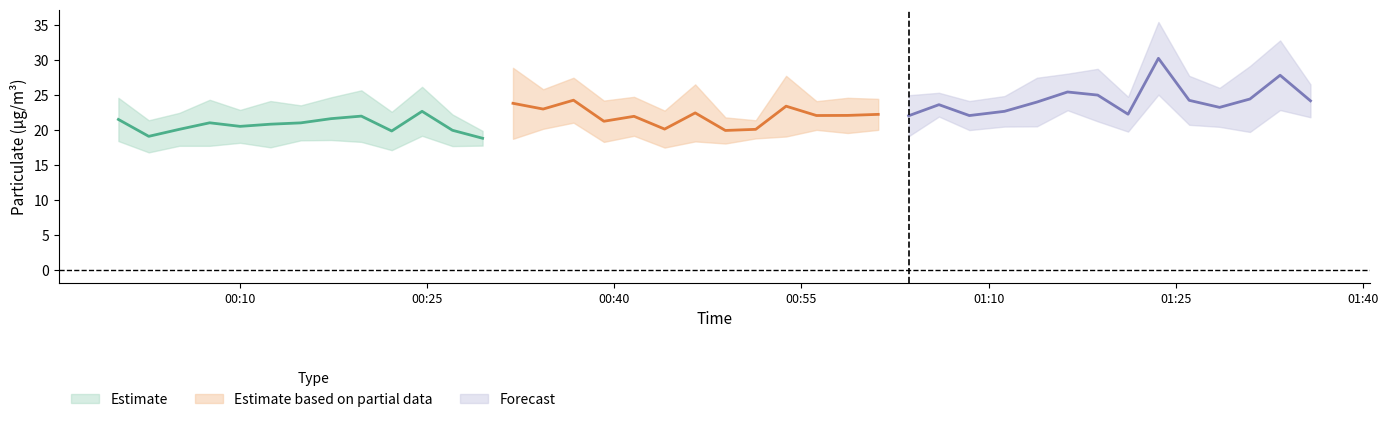

What is the spread (max minus min) of values at 27?

6.1